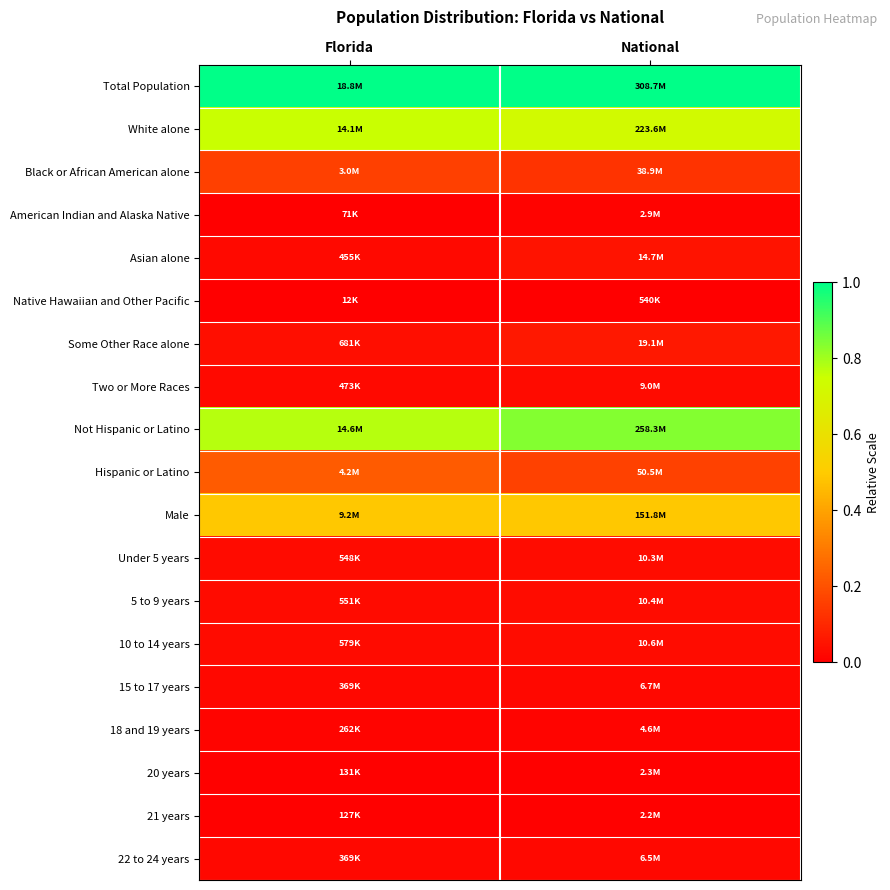

At Florida, list the series in order from largest to smallest.

Total Population, Not Hispanic or Latino, White alone, Male, Hispanic or Latino, Black or African American alone, Some Other Race alone, 10 to 14 years, 5 to 9 years, Under 5 years, Two or More Races, Asian alone, 15 to 17 years, 22 to 24 years, 18 and 19 years, 20 years, 21 years, American Indian and Alaska Native, Native Hawaiian and Other Pacific